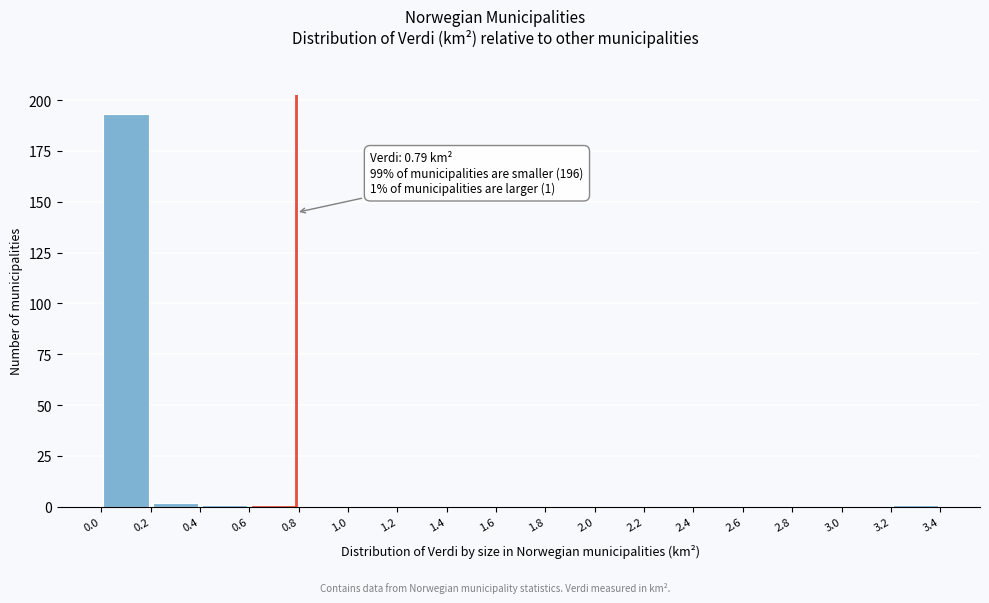

Which range on the x-axis has the tallest bar?

0.0 to 0.2